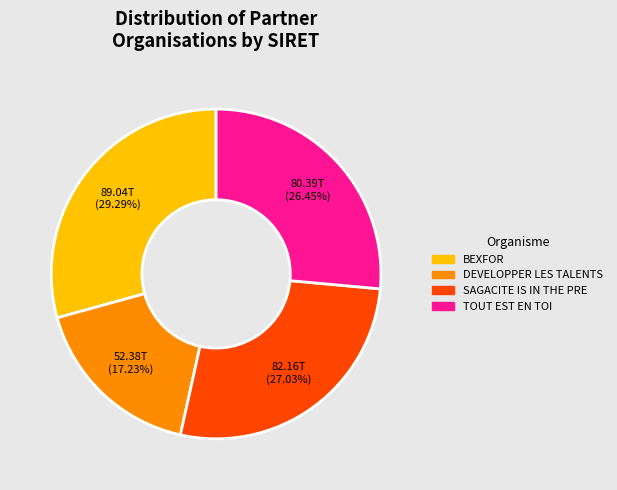

Between TOUT EST EN TOI and DEVELOPPER LES TALENTS, which is larger?

TOUT EST EN TOI